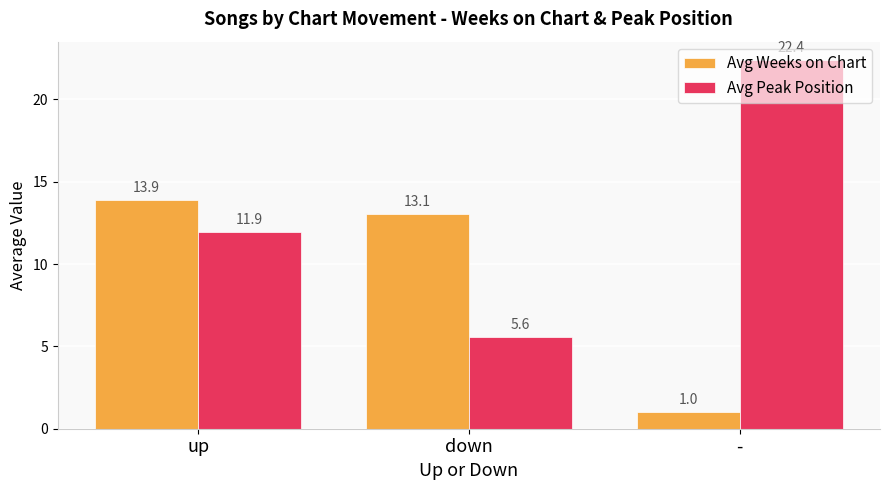

Is it true that Avg Weeks on Chart equals 1.0 at -?

True